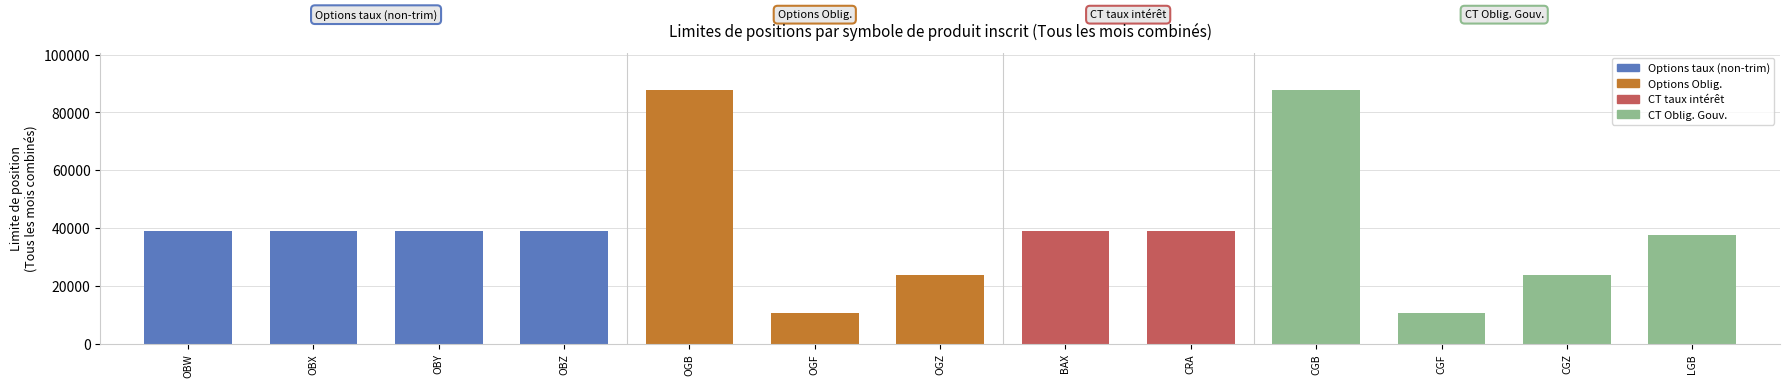

Reading left to right, what are all the values shown in this chart?

OBW=38995	OBX=38995	OBY=38995	OBZ=38995	OGB=87600	OGF=10500	OGZ=23750	BAX=38995	CRA=38995	CGB=87600	CGF=10500	CGZ=23750	LGB=37405